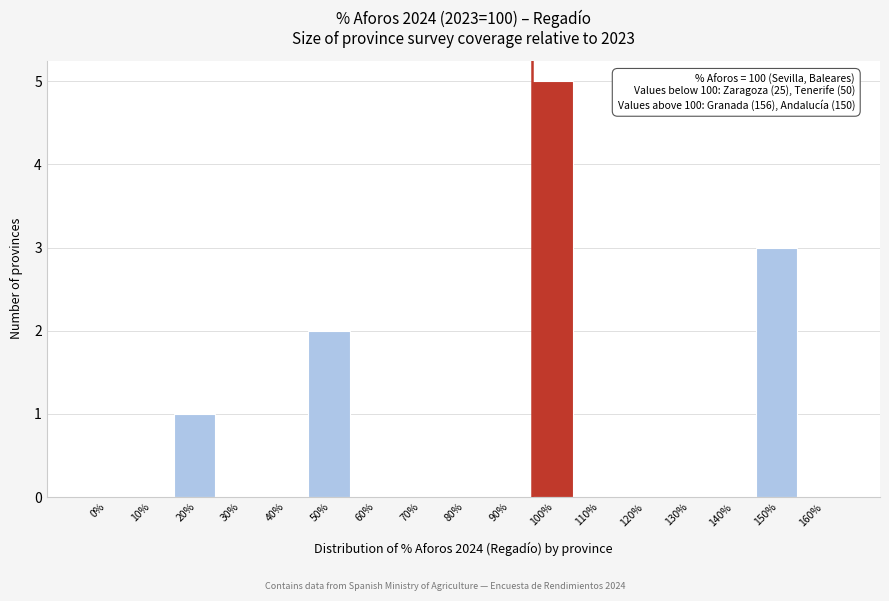

Reading left to right, extract all data points from this chart.

0%=0	10%=0	20%=1	30%=0	40%=0	50%=2	60%=0	70%=0	80%=0	90%=0	100%=5	110%=0	120%=0	130%=0	140%=0	150%=3	160%=0